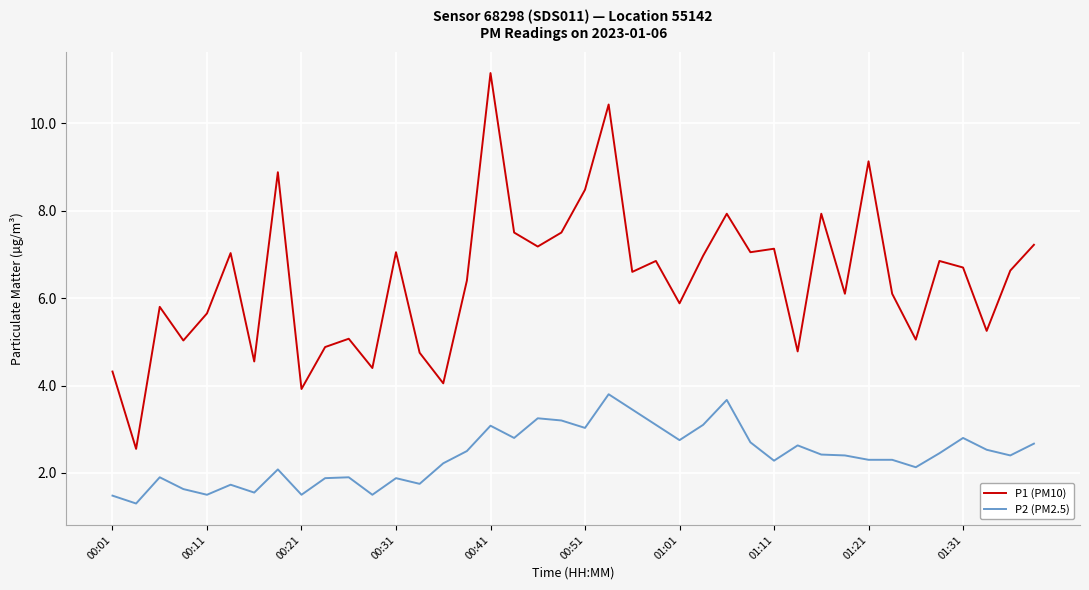

What is the difference between the maximum and minimum values in the P1 (PM10) series?

8.6